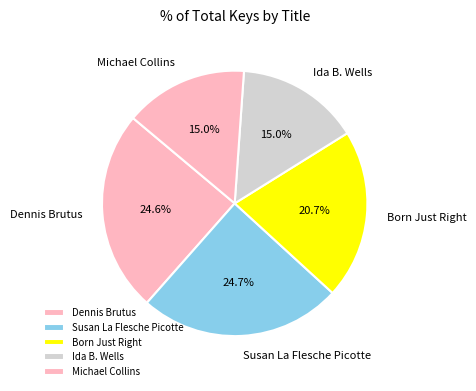

To the nearest percent, what is the difference between the largest and smallest slice percentages?

10%